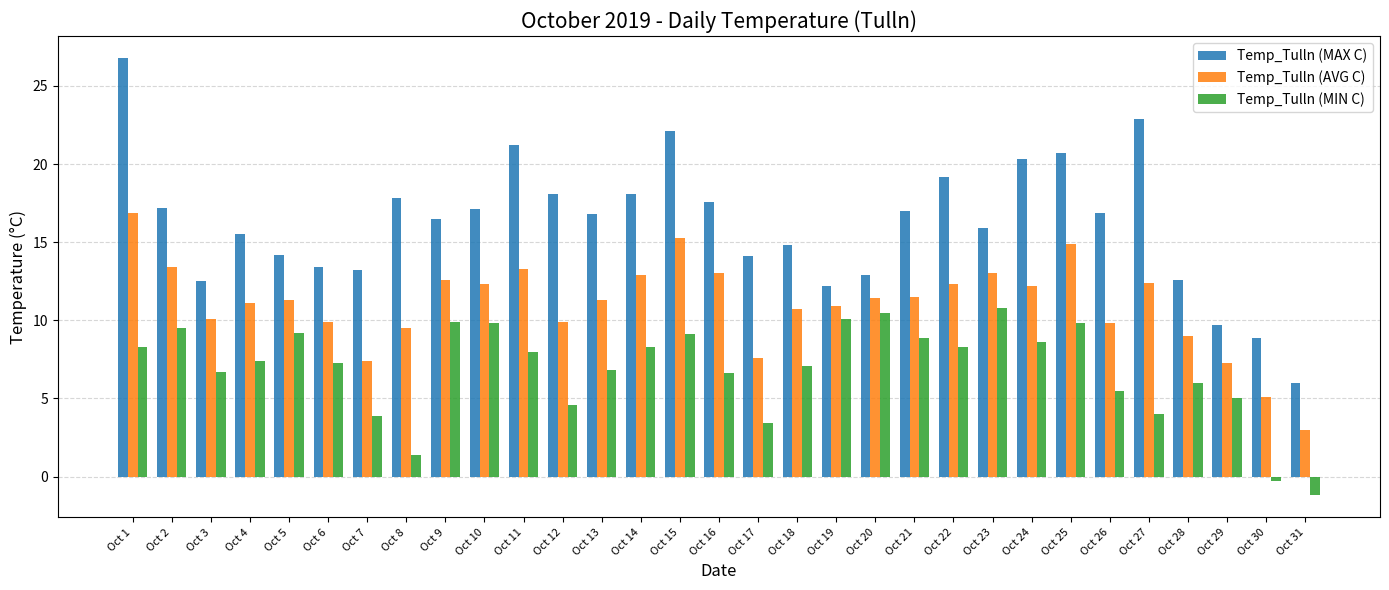

Between Oct 30 and Oct 31, which series saw the biggest shift?

Temp_Tulln (MAX C)